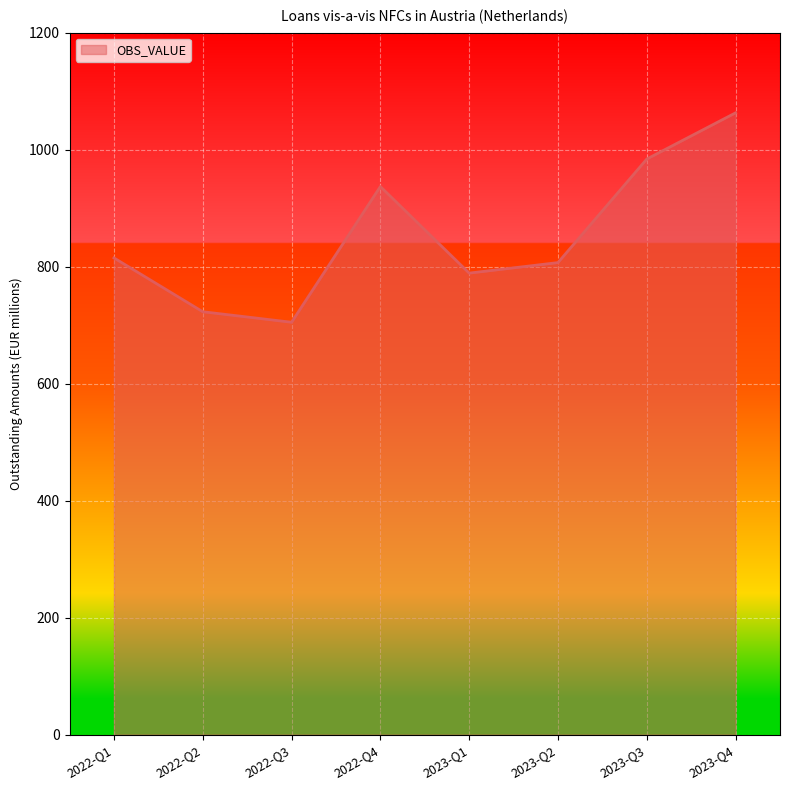

What is the smallest value displayed?

705